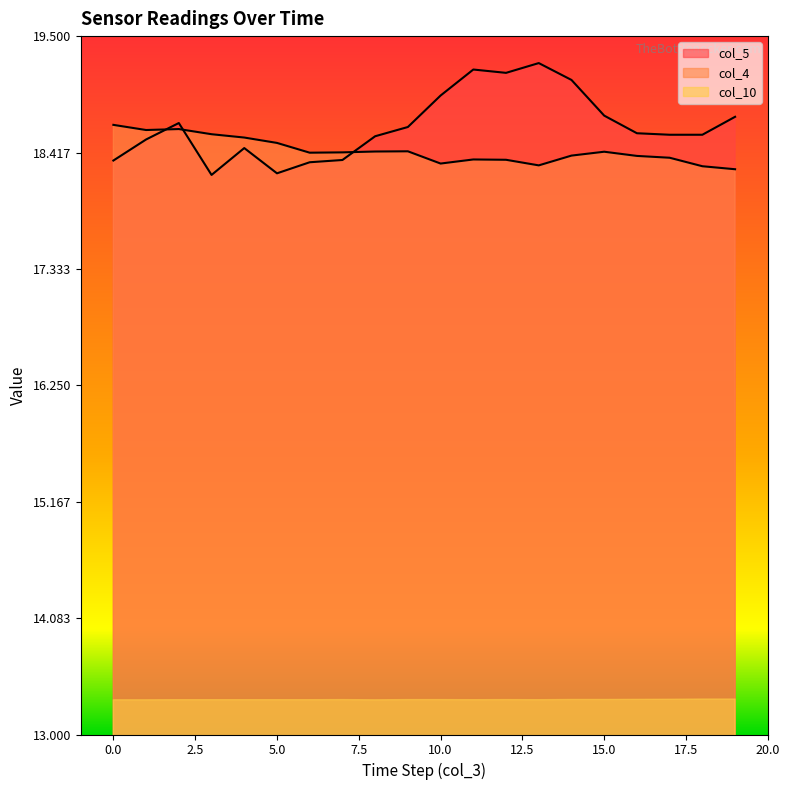

Reading left to right, list all the values displayed in this chart.

col_4: 18.7	18.6	18.6	18.6	18.6	18.5	18.4	18.4	18.4	18.4	18.3	18.4	18.3	18.3	18.4	18.4	18.4	18.4	18.3	18.3
col_5: 18.3	18.5	18.7	18.2	18.5	18.2	18.3	18.3	18.6	18.7	18.9	19.2	19.2	19.2	19.1	18.8	18.6	18.6	18.6	18.7